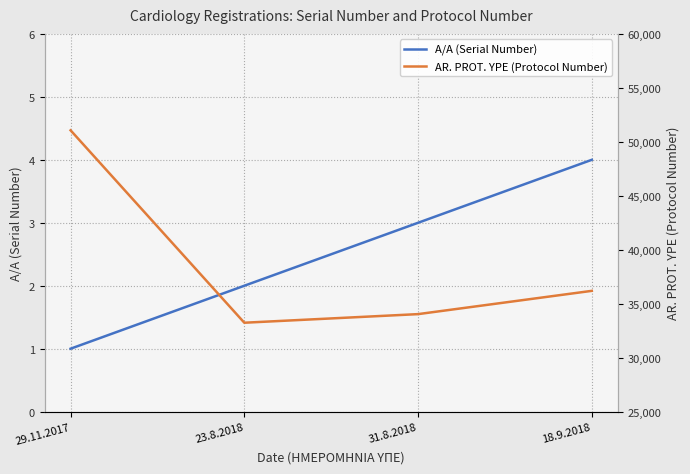

Reading left to right, what are all the values shown in this chart?

A/A (Serial Number): 29.11.2017=1	23.8.2018=2	31.8.2018=3	18.9.2018=4
AR. PROT. YPE (Protocol Number): 29.11.2017=51066	23.8.2018=33240	31.8.2018=34037	18.9.2018=36193